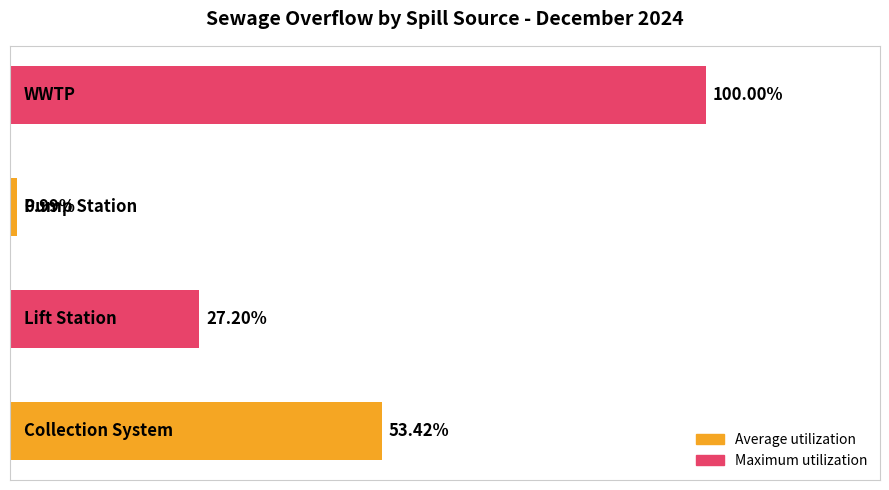

Does the chart contain any negative values?

No